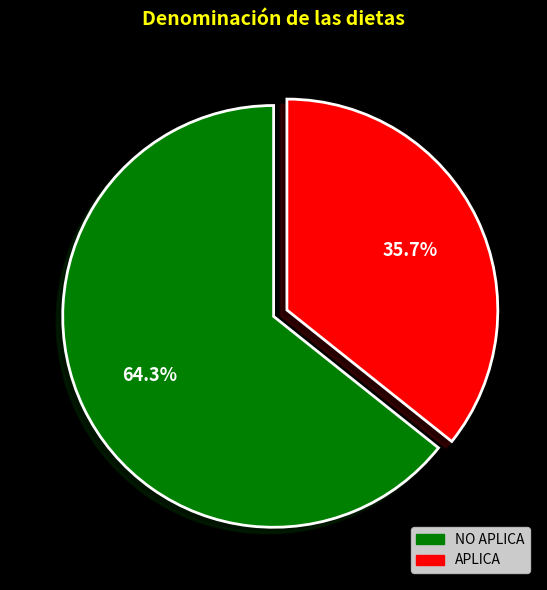

Between APLICA and NO APLICA, which is larger?

NO APLICA